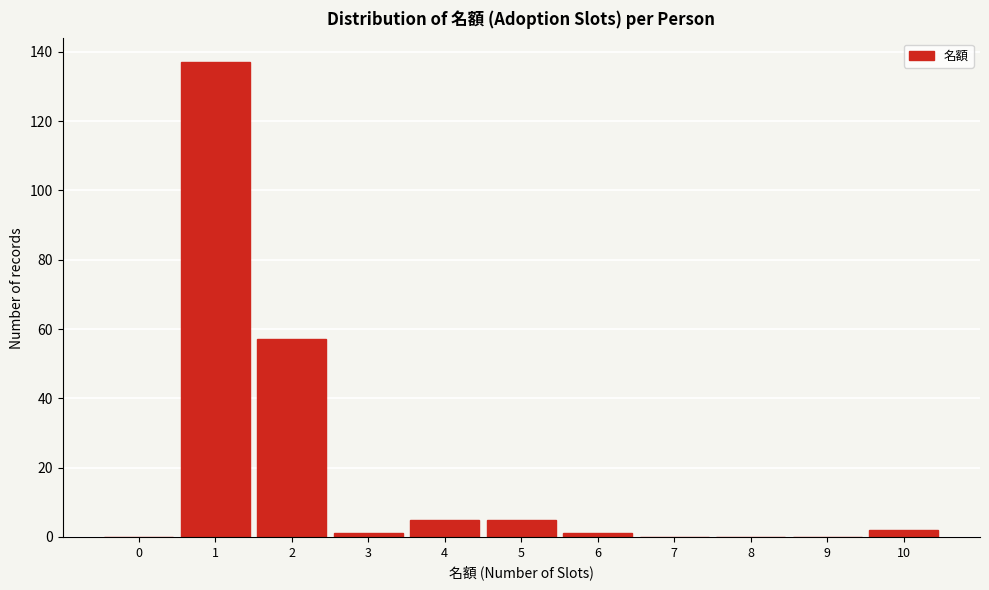

Reading left to right, list all the values displayed in this chart.

0=0	1=137	2=57	3=1	4=5	5=5	6=1	7=0	8=0	9=0	10=2